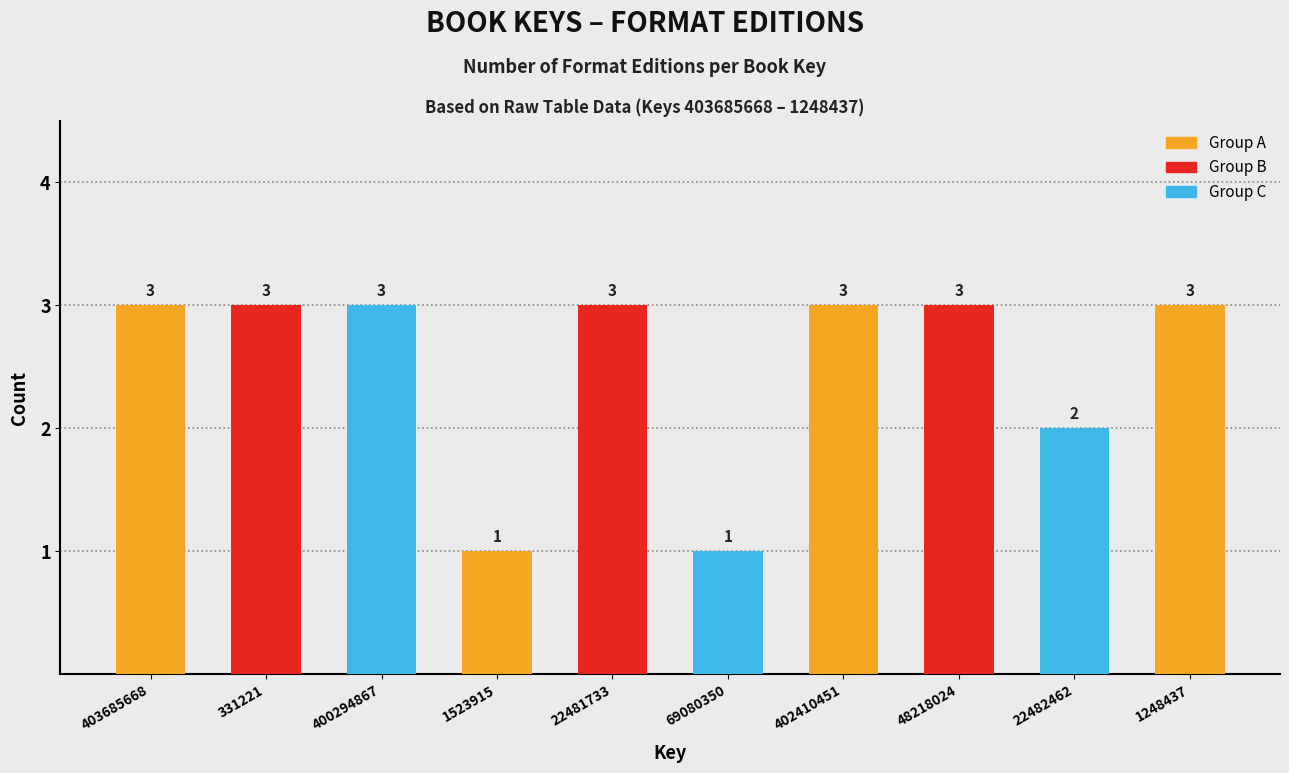

Reading right to left, transcribe all the data shown in this chart.

3	2	3	3	1	3	1	3	3	3